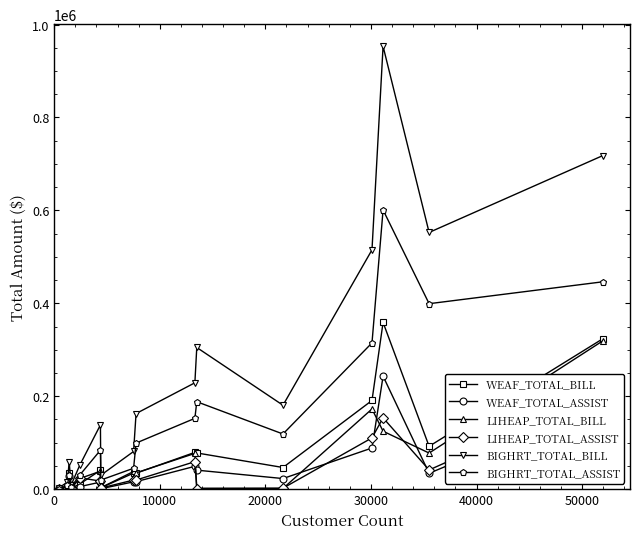

What is the sum of all LIHEAP_TOTAL_ASSIST values?

664233.4